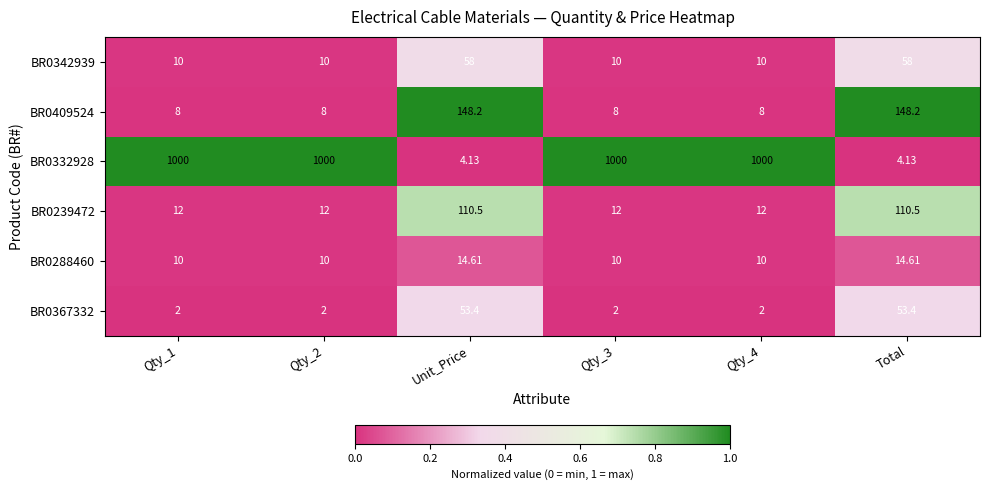

Which category has the lowest value across all series?

Unit_Price